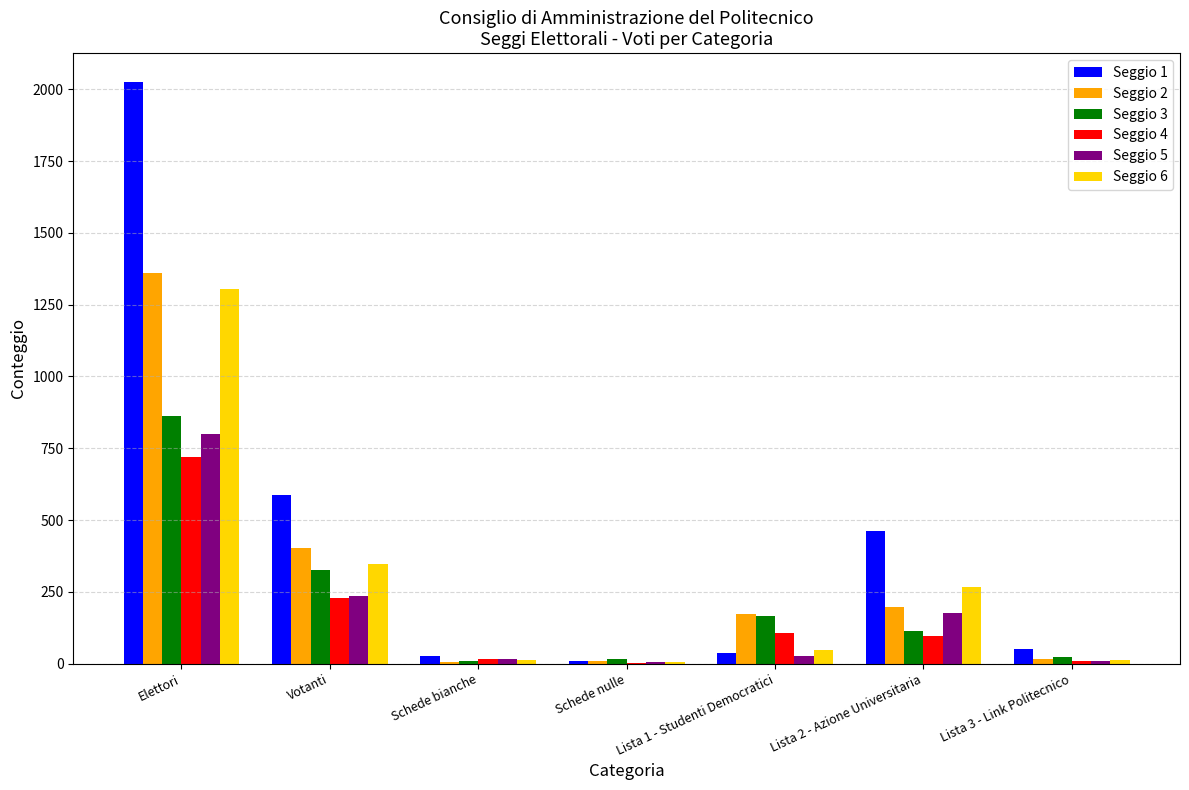

Are the bars horizontal?

No